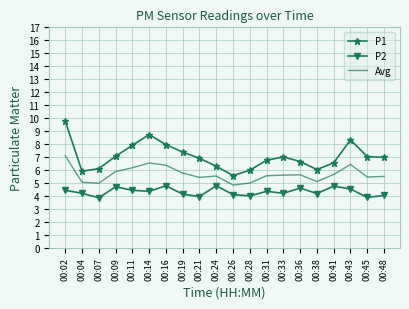

At which category is the sum across all series the highest?

00:02